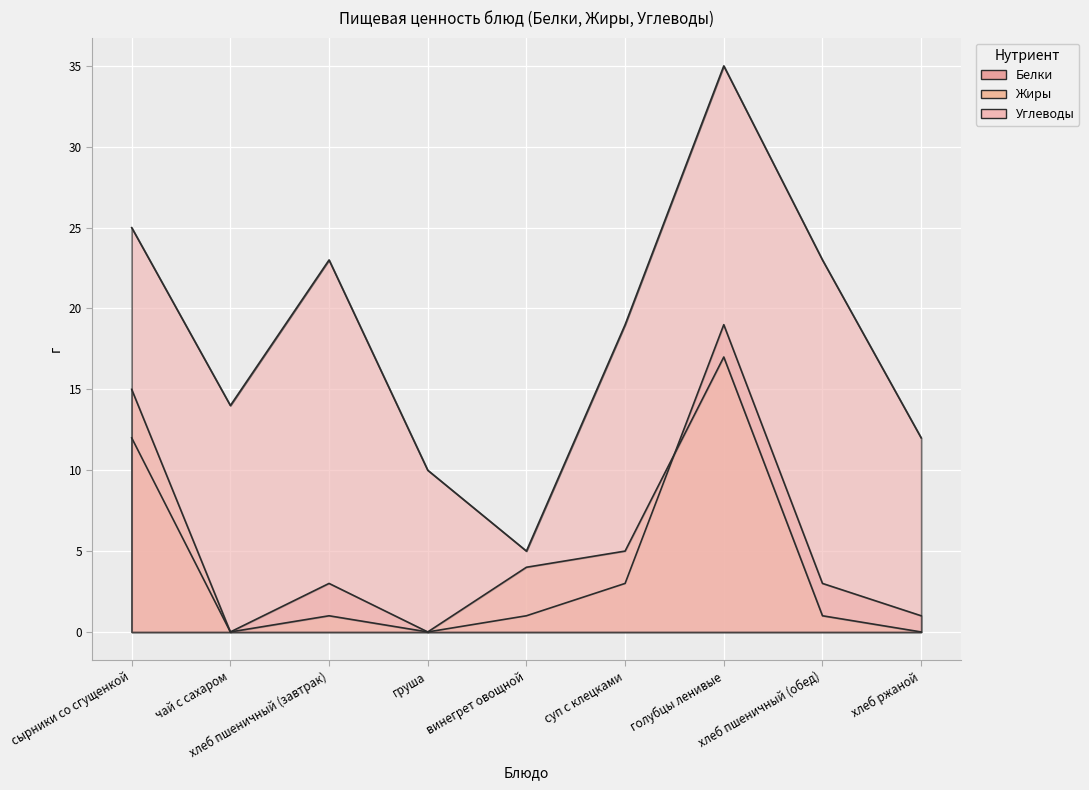

How many lines are shown in the chart?

3